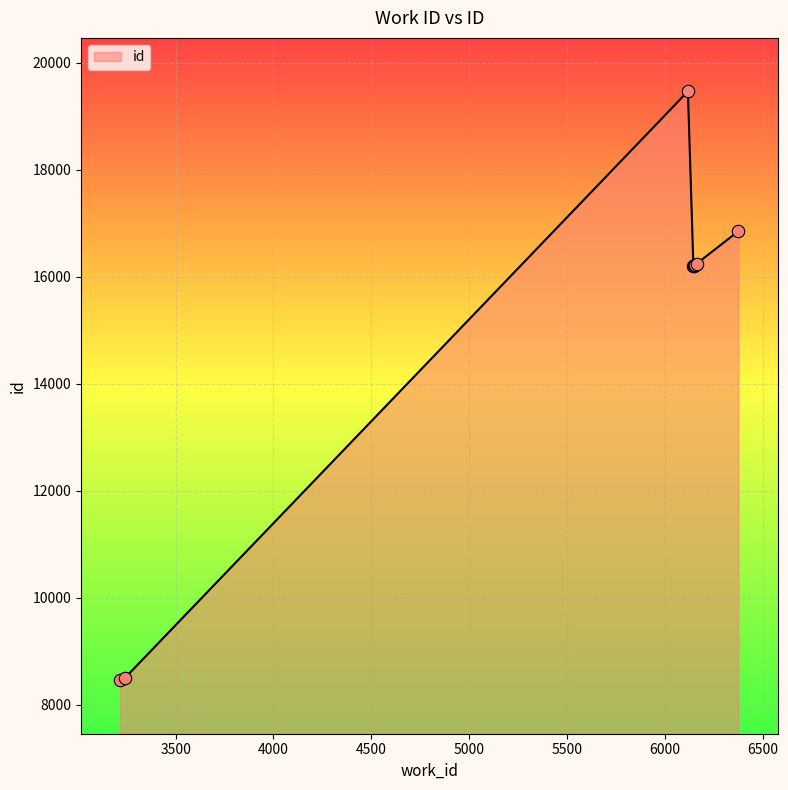

Which has a higher value, 6146 or 3240?

6146